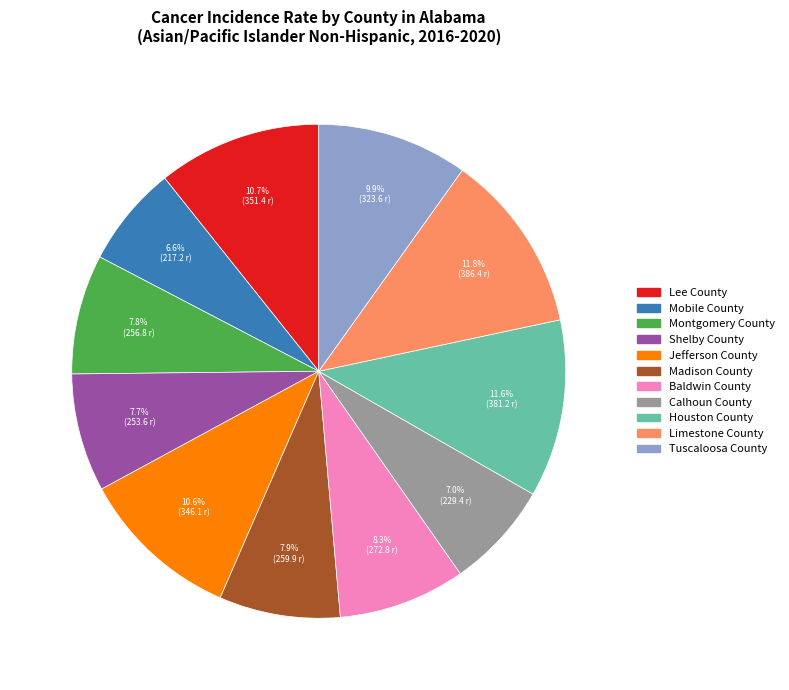

How many slices are in this pie chart?

11